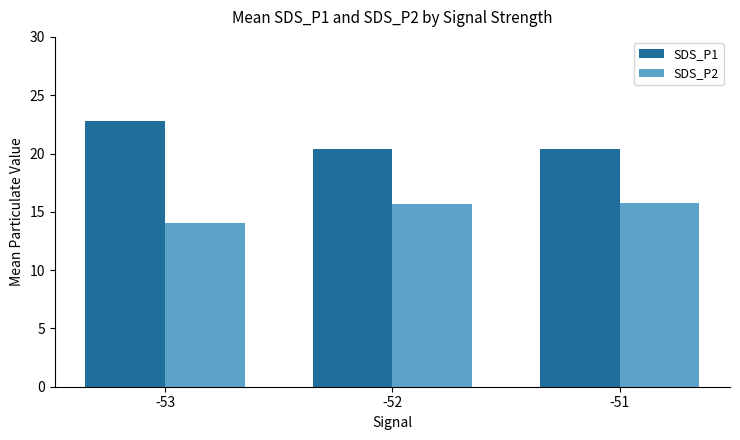

What is the spread (max minus min) of values at -52?

4.7